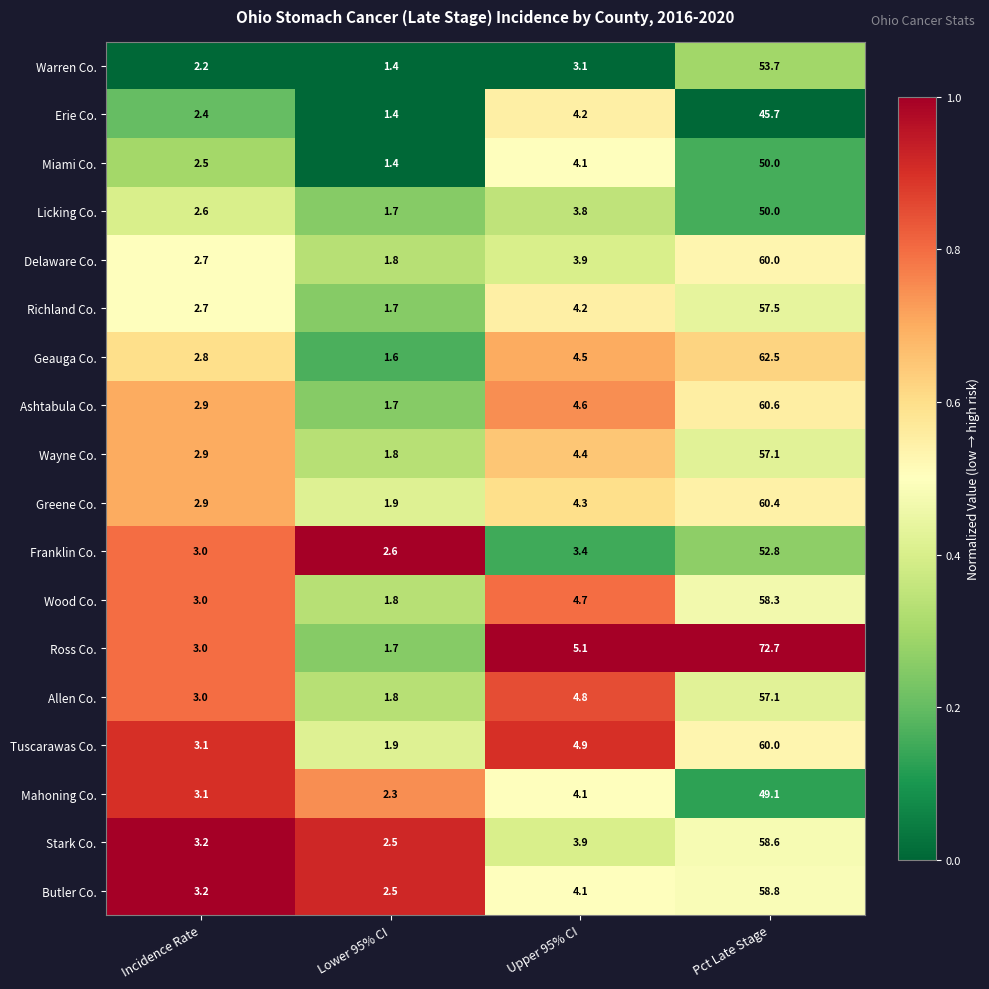

Which series changed the most between Upper 95% CI and Pct Late Stage?

Ross Co.